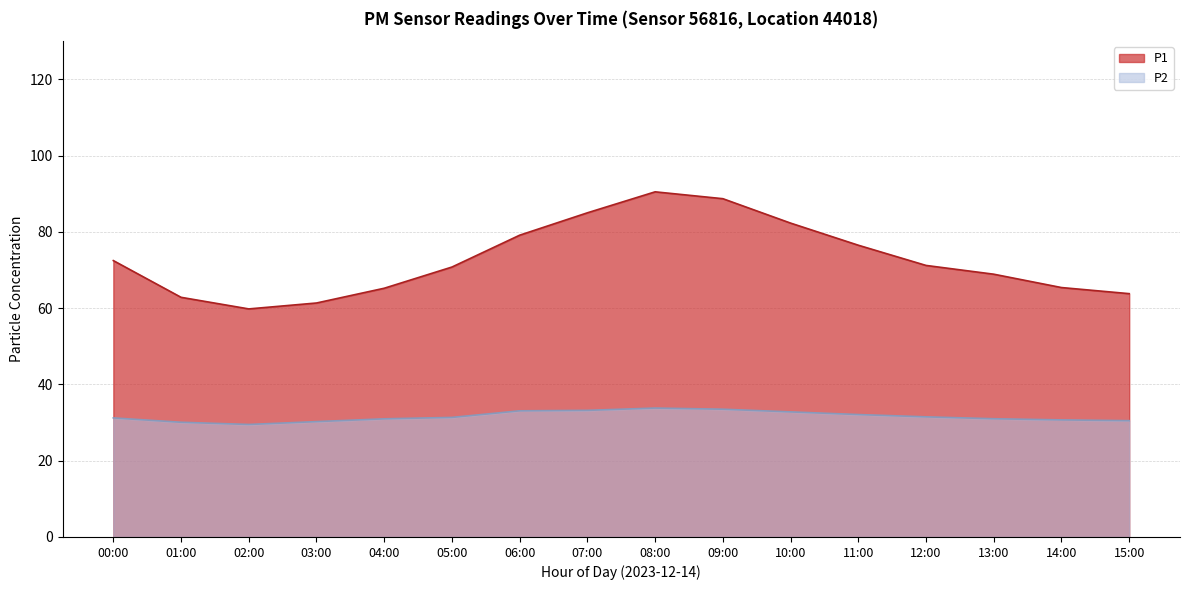

Where is P2 nearest to the value 31?

13:00